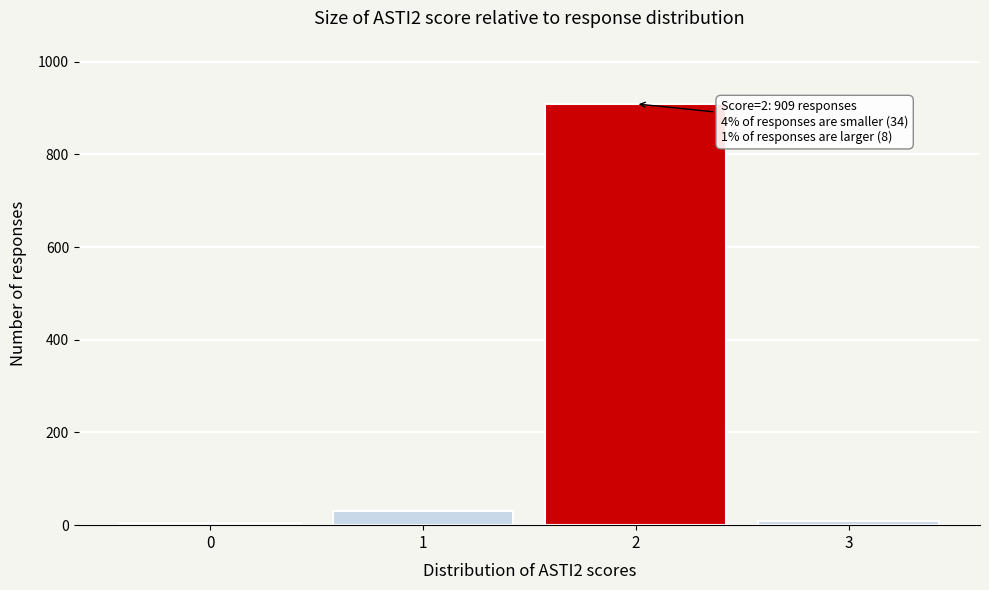

Over which range of the x-axis is the bar tallest?

1.5 to 2.5